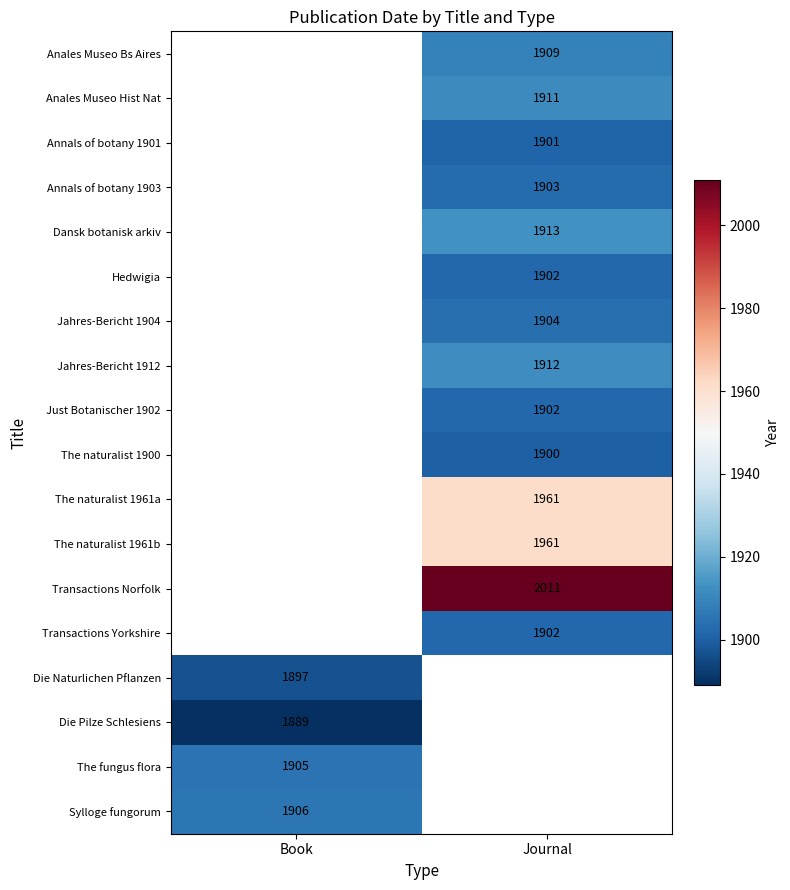

What is the minimum value shown in the chart?

1889.0